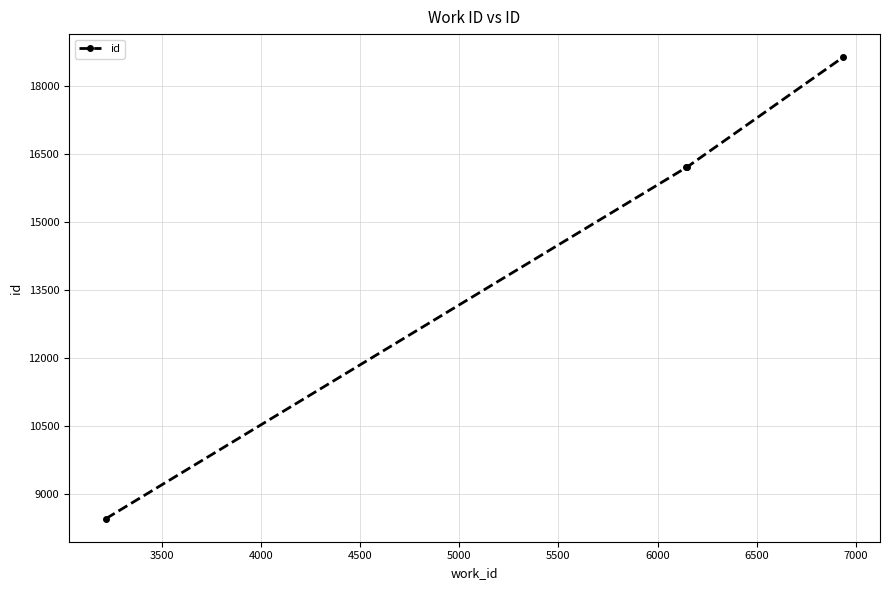

What is the minimum value shown in the chart?

8454